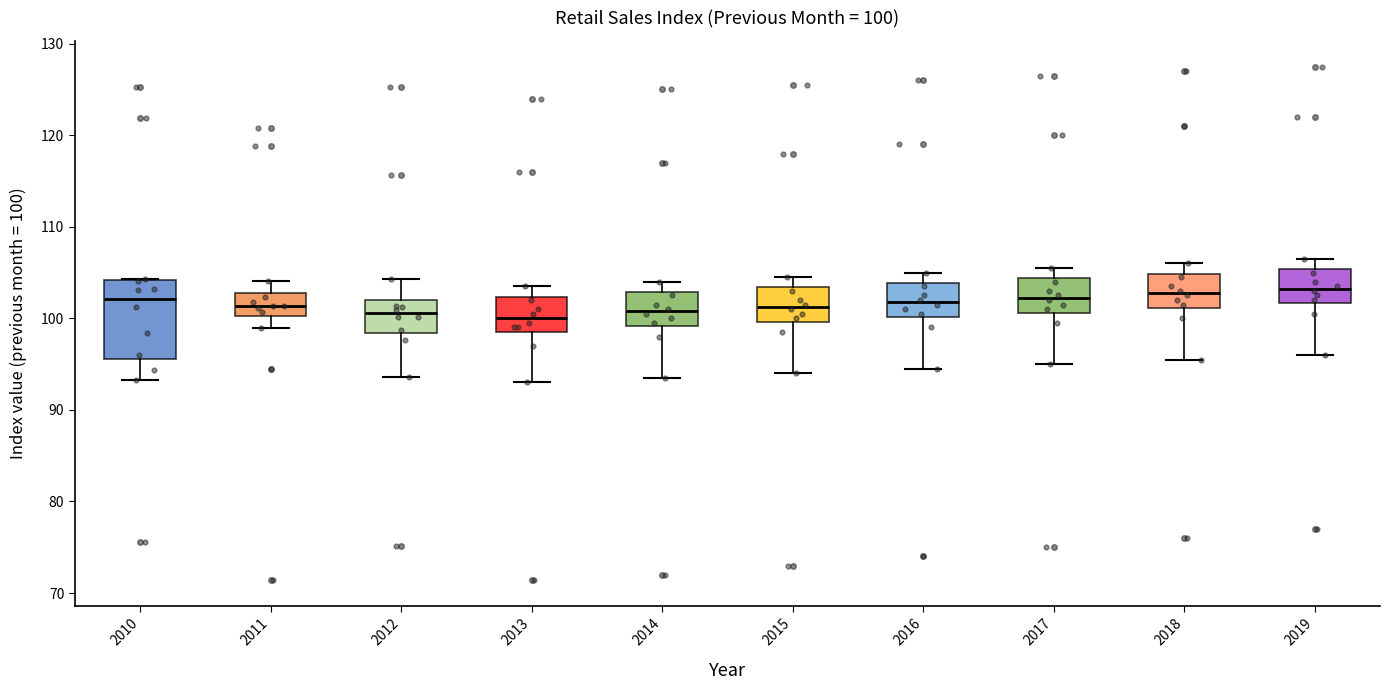

Comparing the boxes themselves (not the whiskers), which one is the tallest?

2010